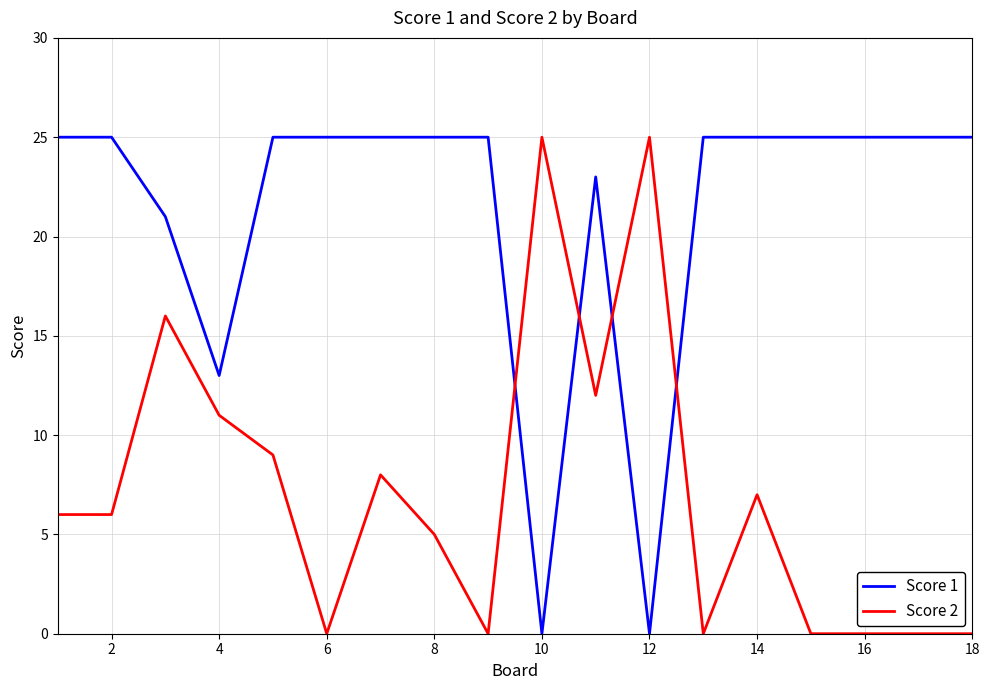

True or false: Score 2 and Score 1 cross at least once.

True